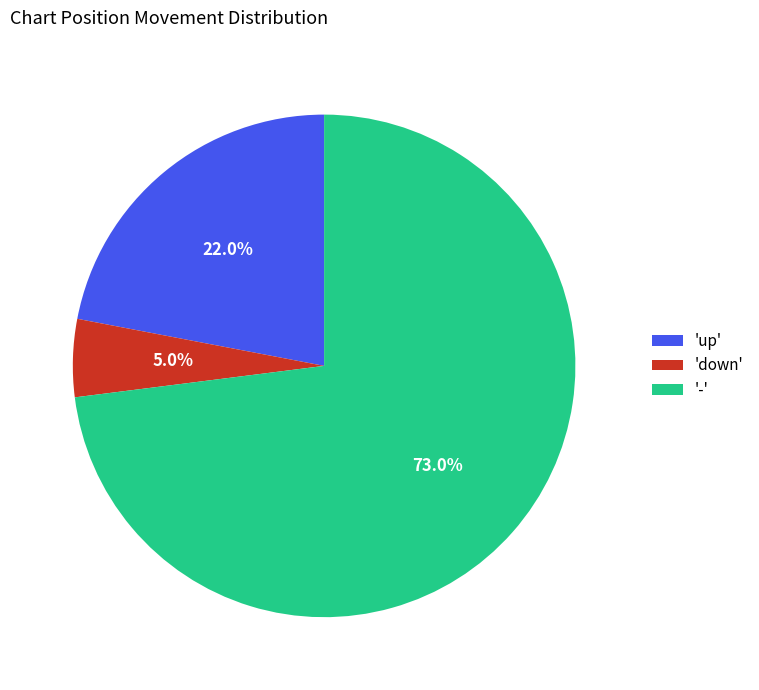

Which has a higher value, '-' or 'down'?

'-'